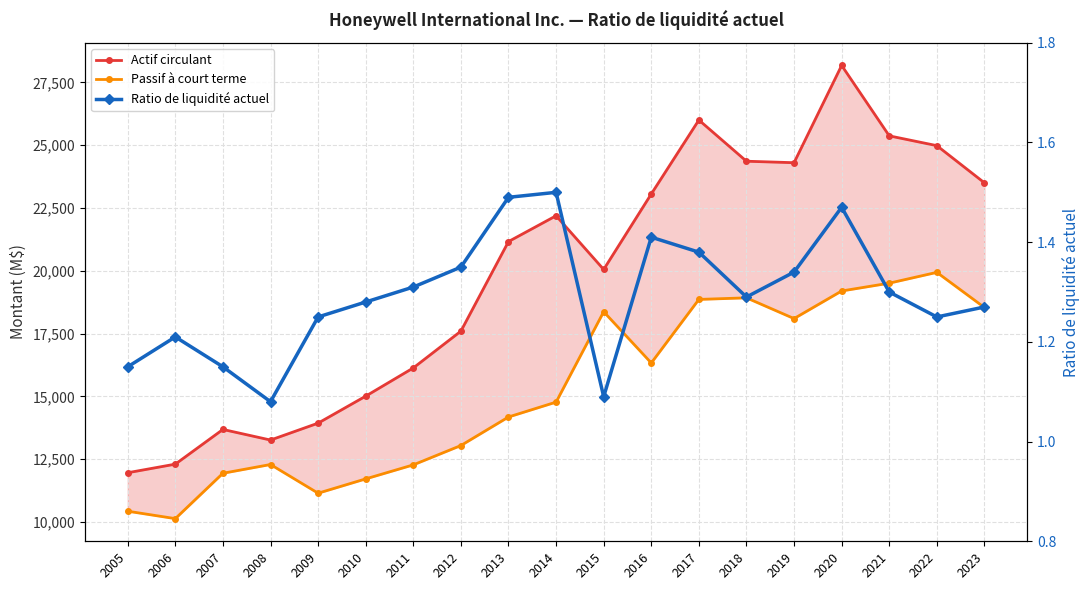

What is the value of the Passif à court terme point at the 13th from the left?

18861.0